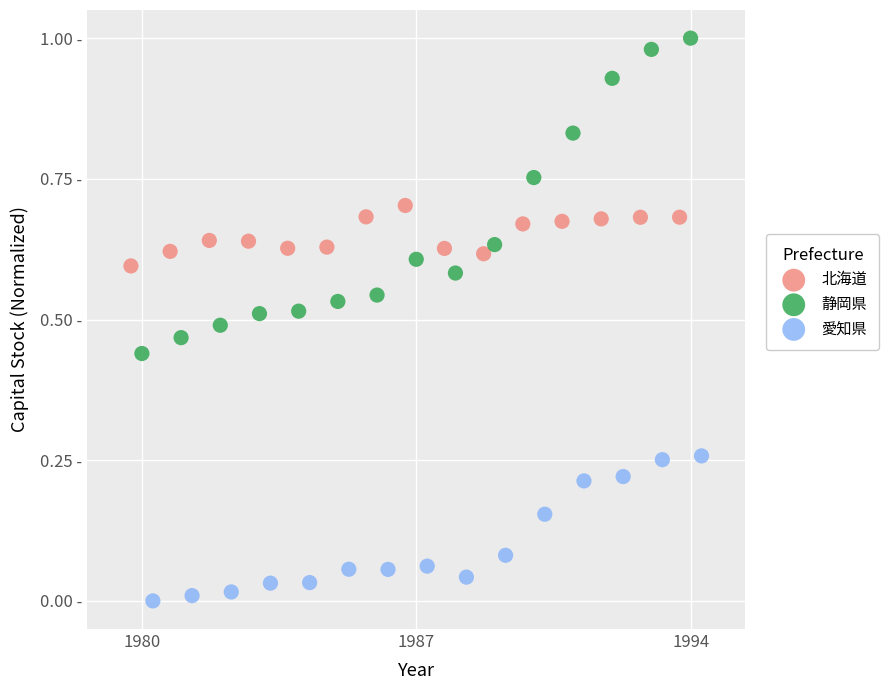

Which series contains the lowest Y value?

愛知県